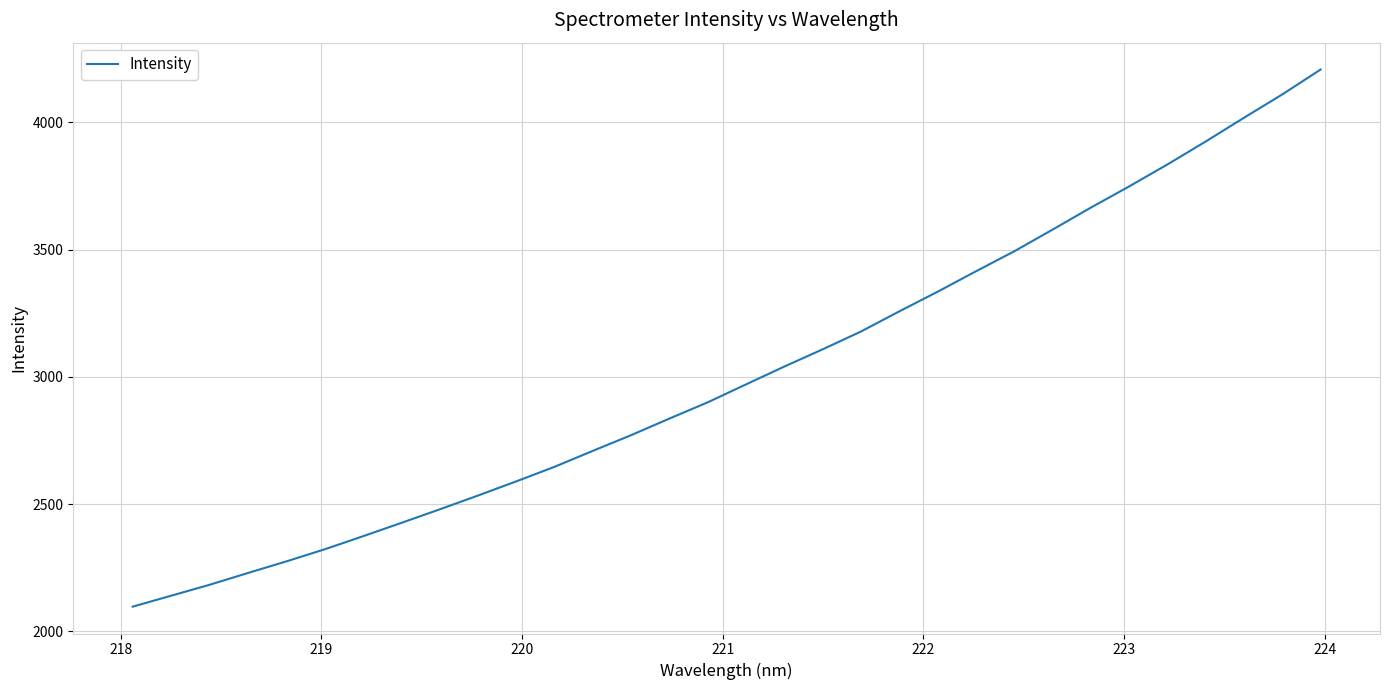

What is the maximum value shown in the chart?

4207.6